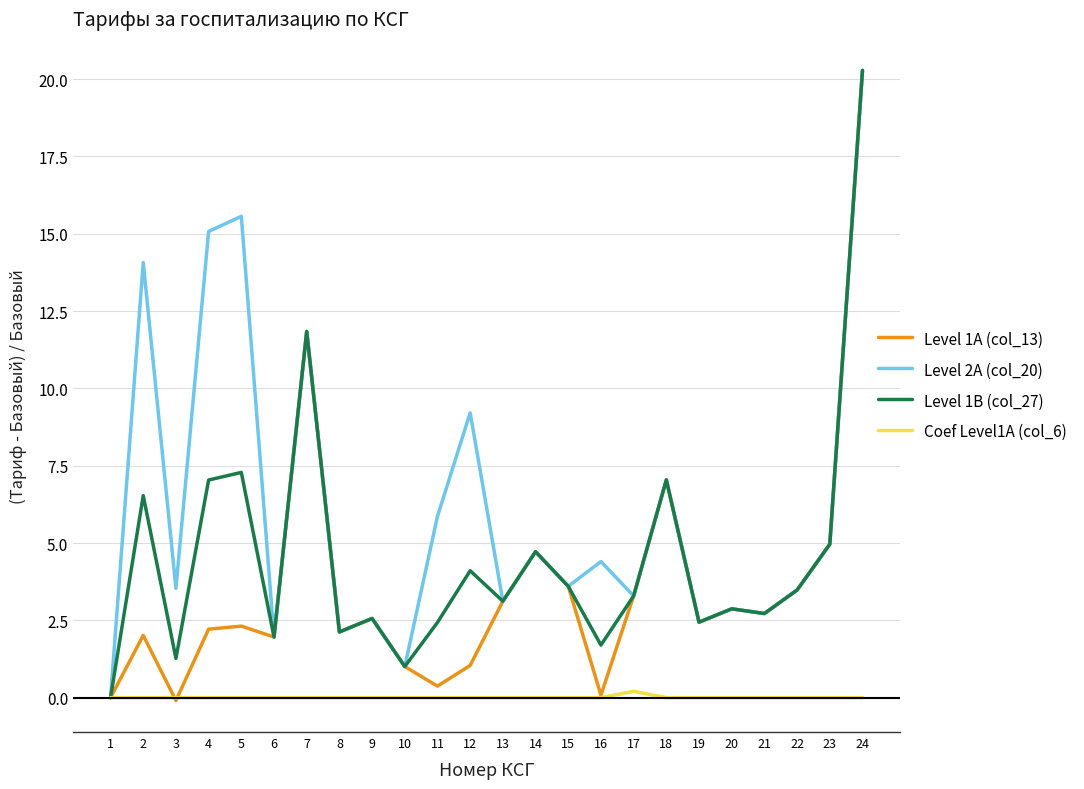

At which category is the sum across all series the highest?

24